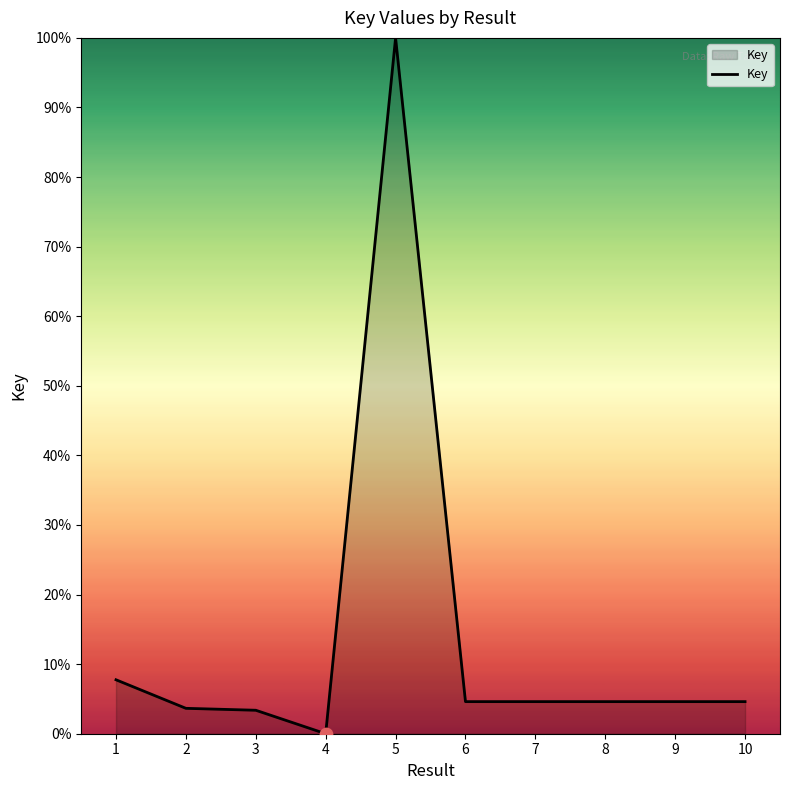

What is the change in value from 4 to 9?

+4.6